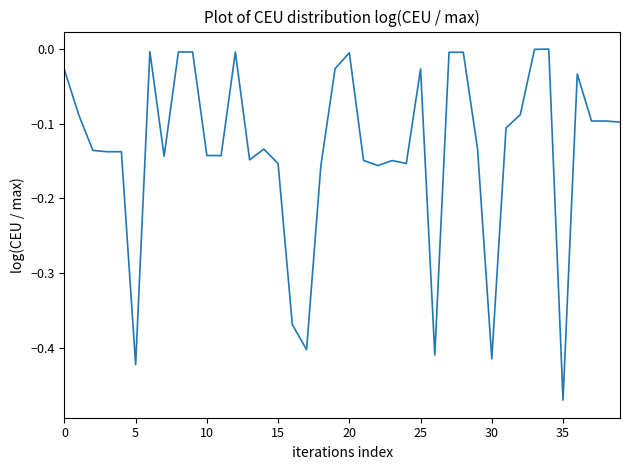

What is the difference between the maximum and minimum values?

0.5